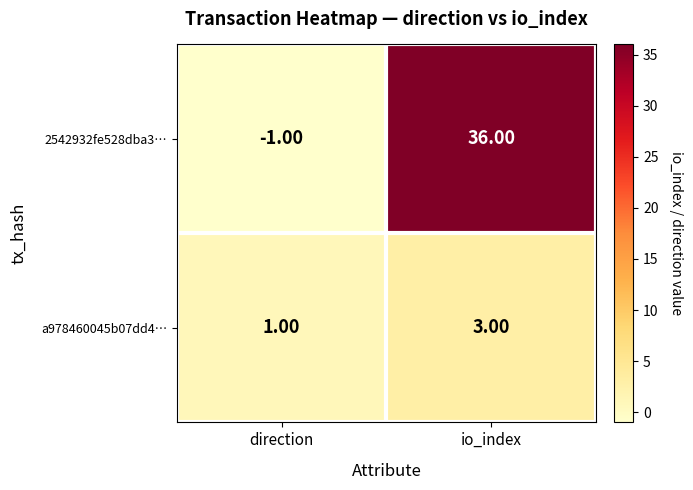

Which label corresponds to the largest value in the chart?

io_index